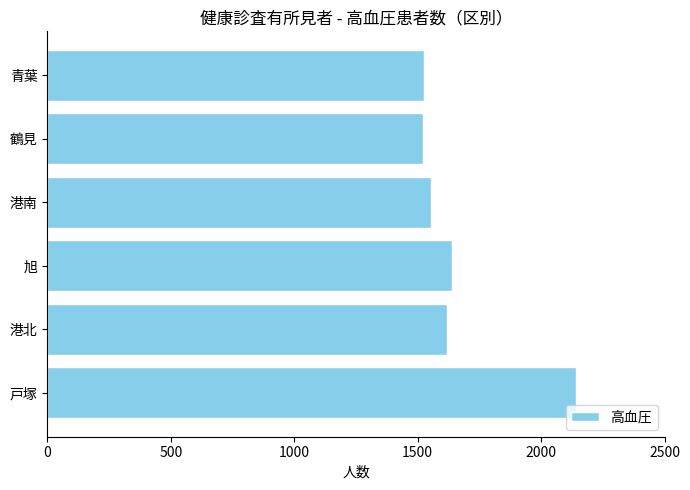

What is the sum of the values at 戸塚 and 青葉?

3668